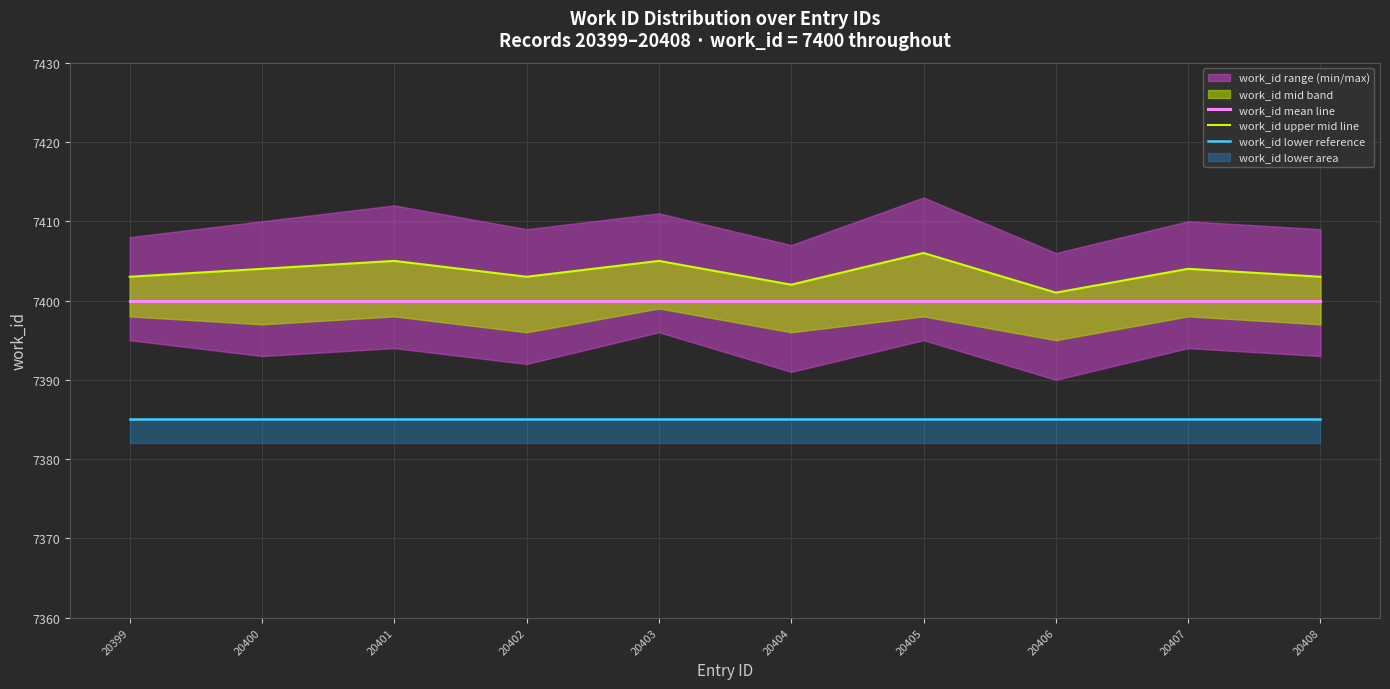

At how many categories does at least one series exceed 7390?

10